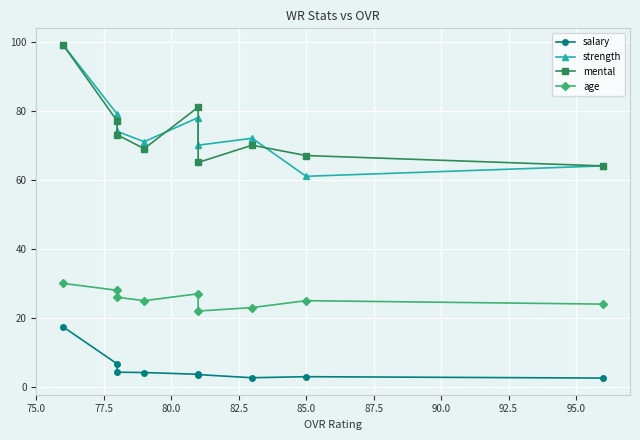

What position from the left is 87.5?

6